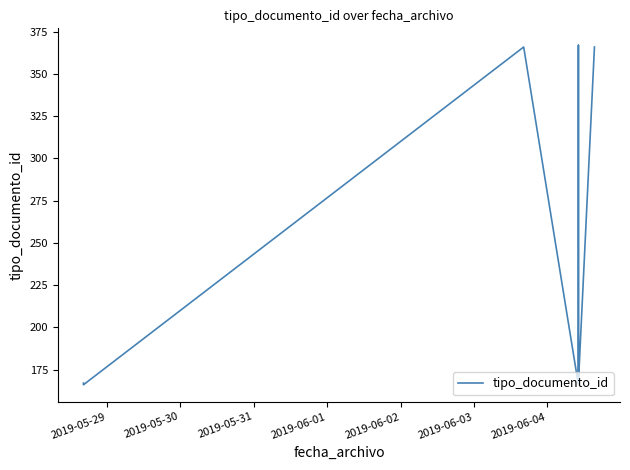

Is it true that the value at 2019-06-04 is 366?

True